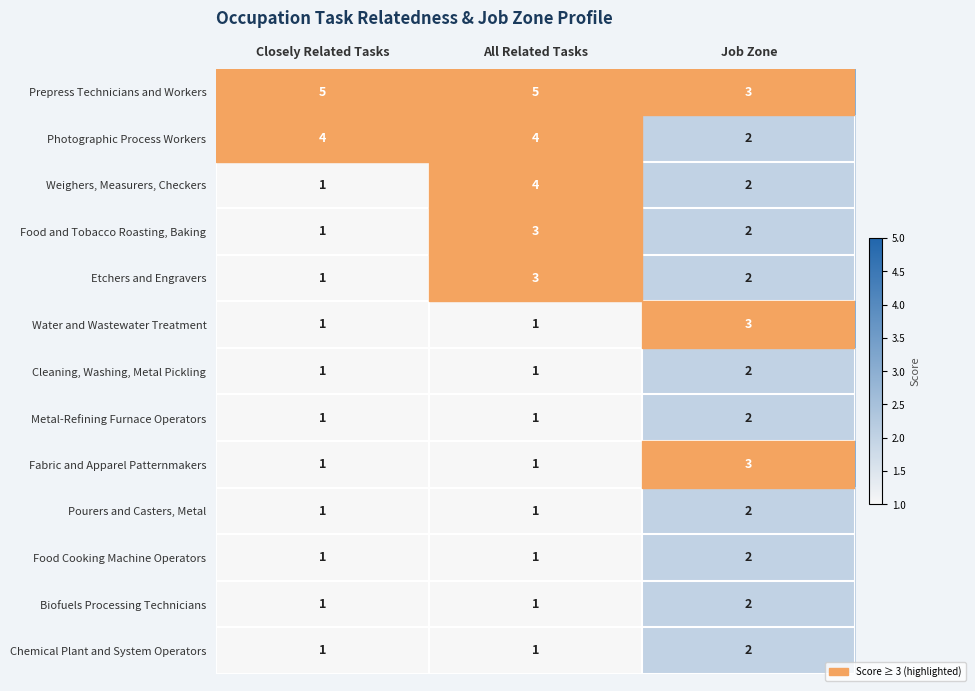

What is the sum of all Pourers and Casters, Metal values?

4